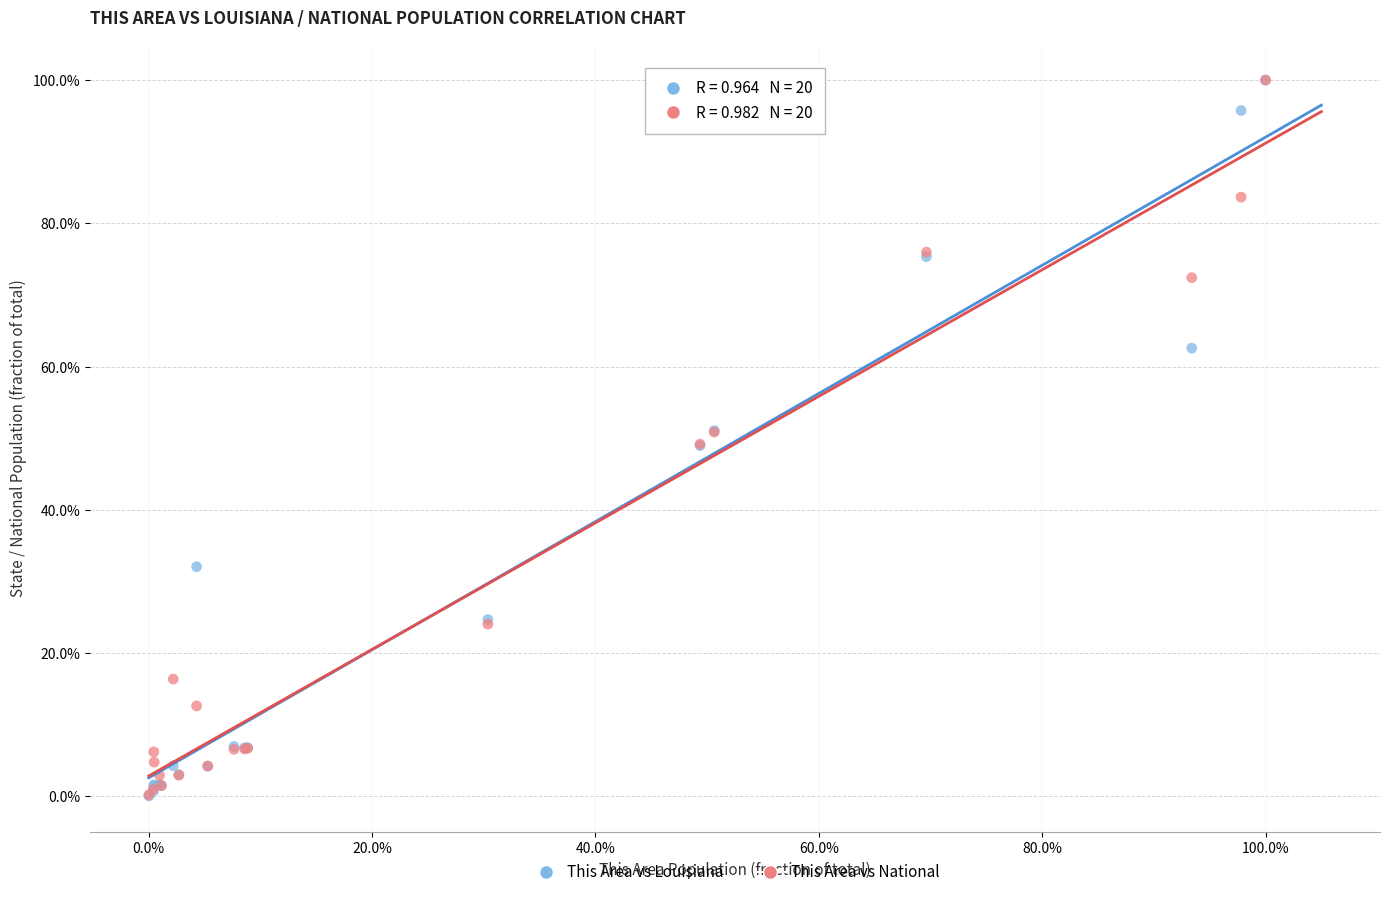

What are all the series names shown in the legend?

This Area vs Louisiana, This Area vs National